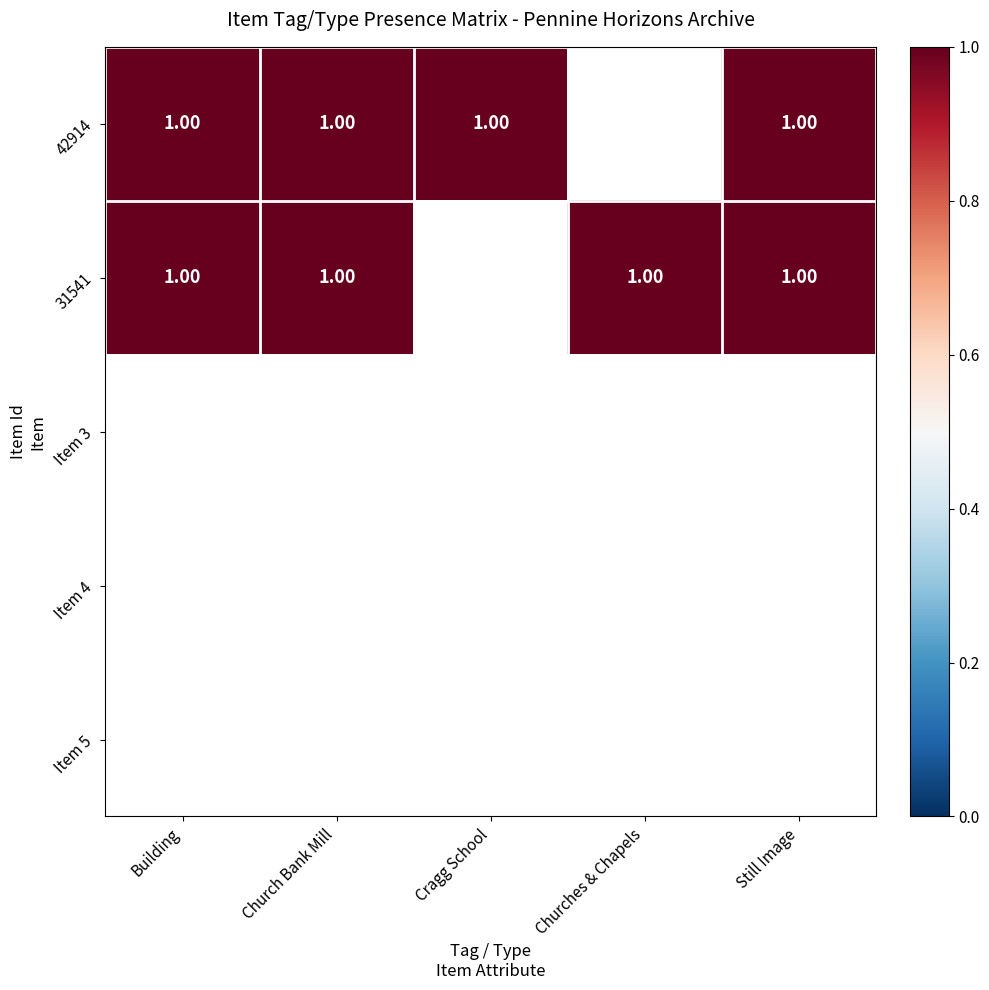

What is the sum of all Cragg School values?

1